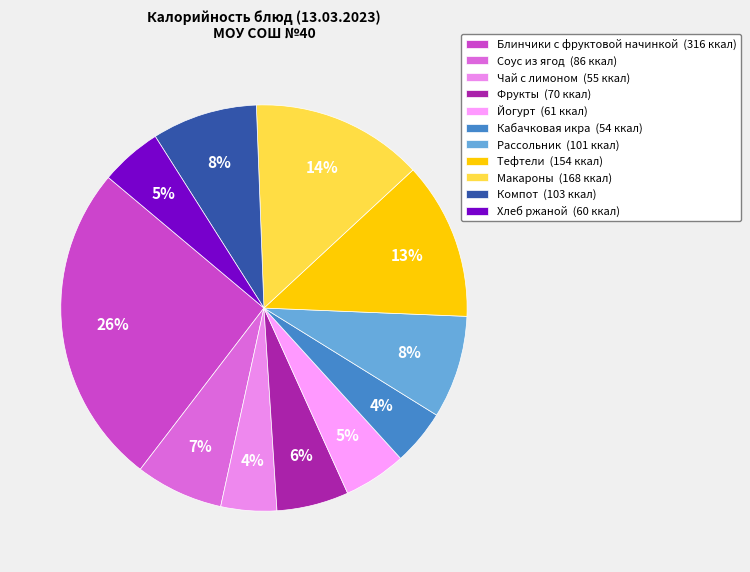

How many slices are in this pie chart?

11